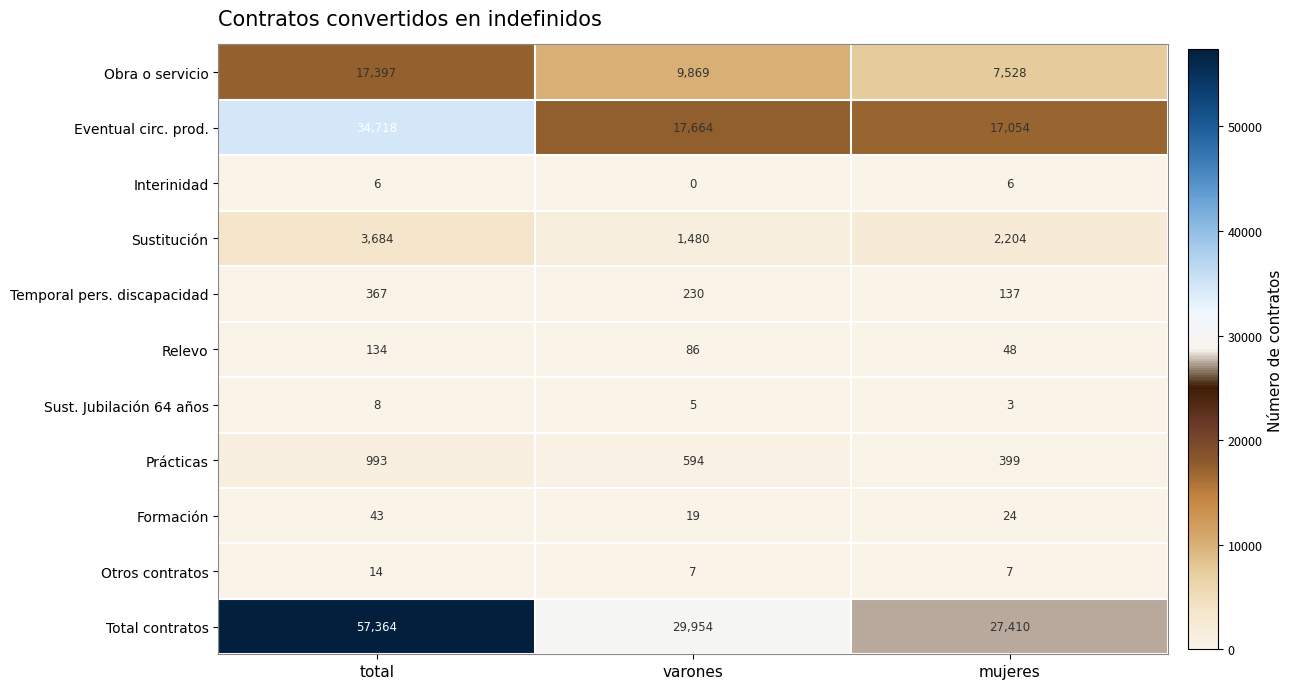

At how many categories does at least one series exceed 16366?

3